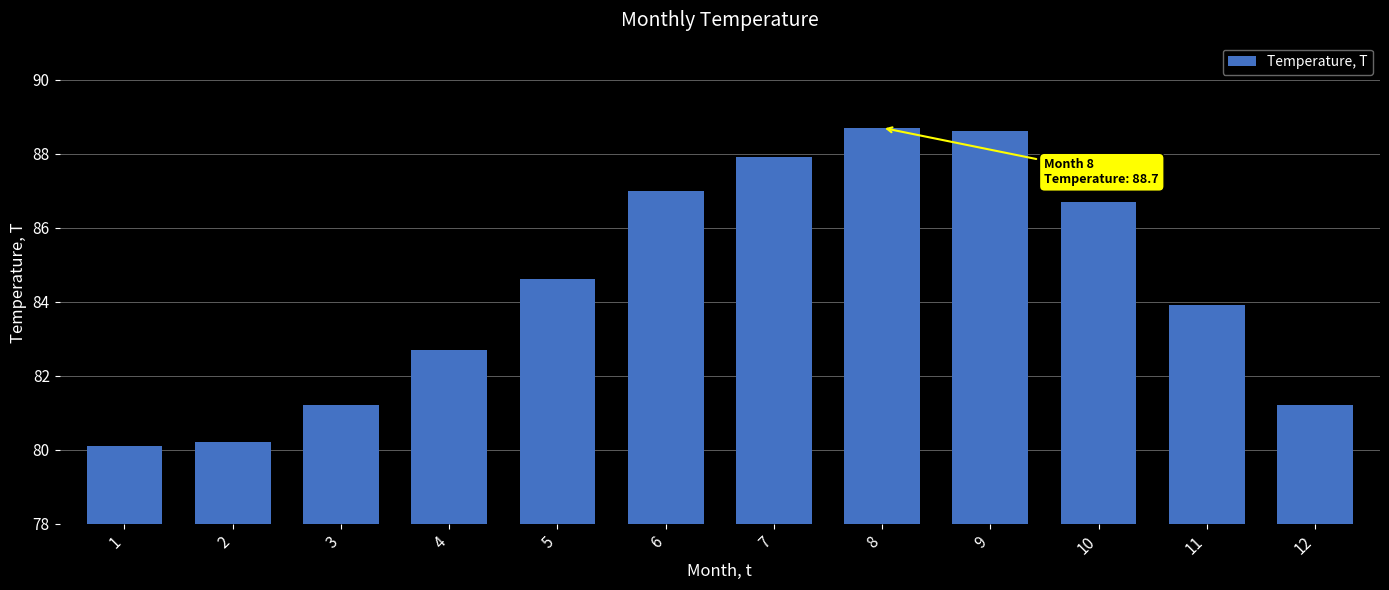

What is the value of the 3rd bar from the left?

81.2